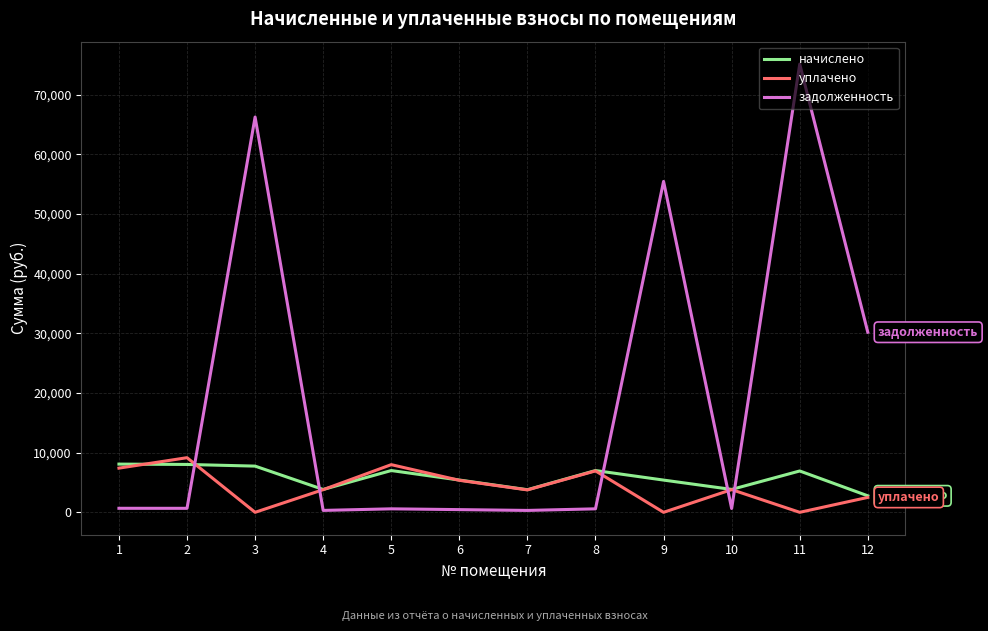

Which series has the largest total across all categories?

задолженность